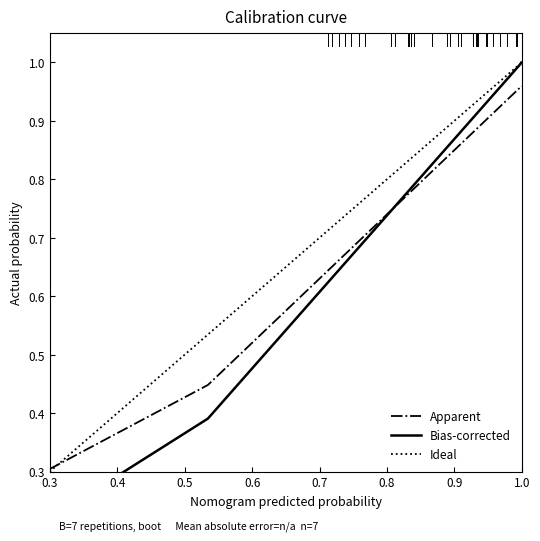

What is the difference between the second highest and second lowest values in the Bias-corrected series?

1.0